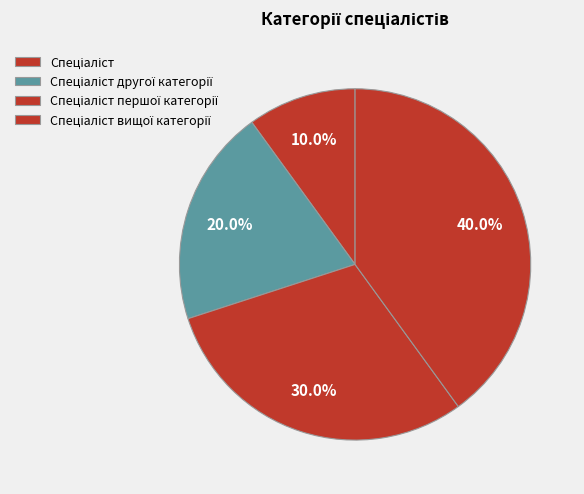

To the nearest percent, what is the difference between the largest and smallest slice percentages?

30%